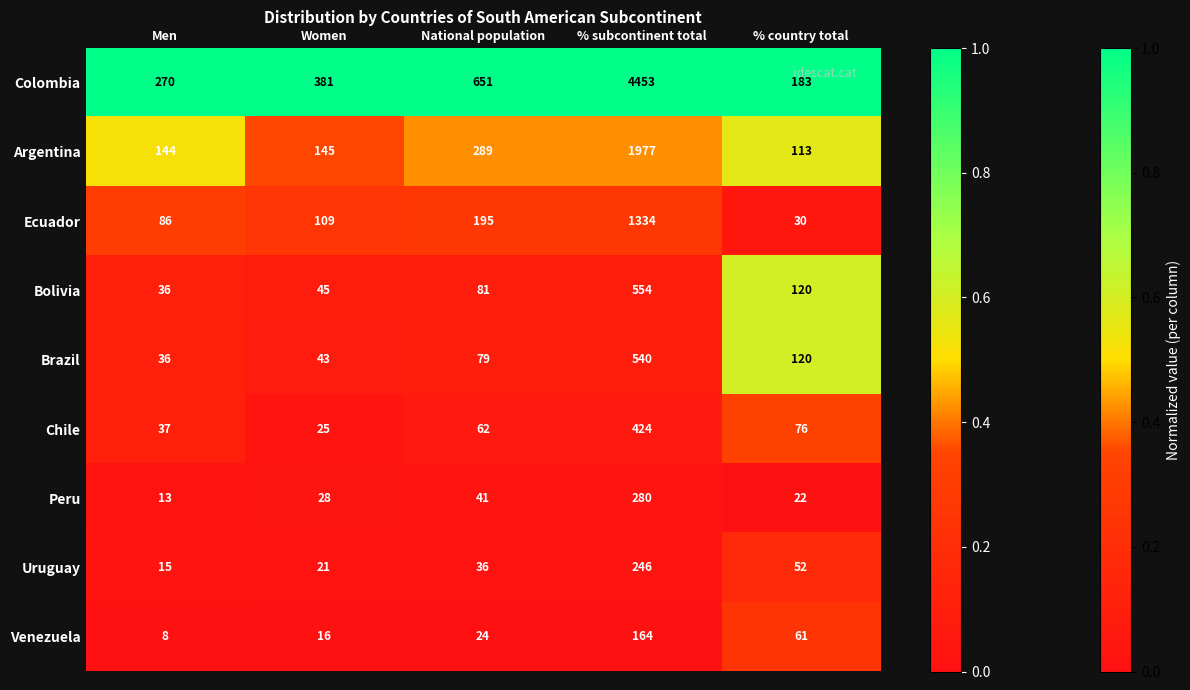

What is the difference between the maximum and second lowest values in the Brazil series?

497